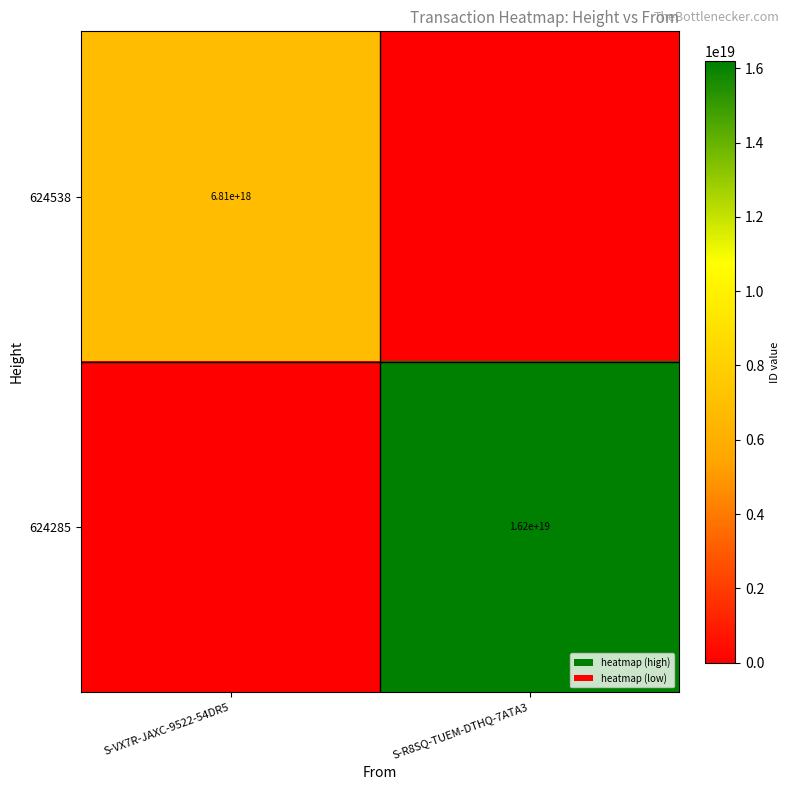

At which category does the chart reach its minimum across all series?

S-R8SQ-TUEM-DTHQ-7ATA3